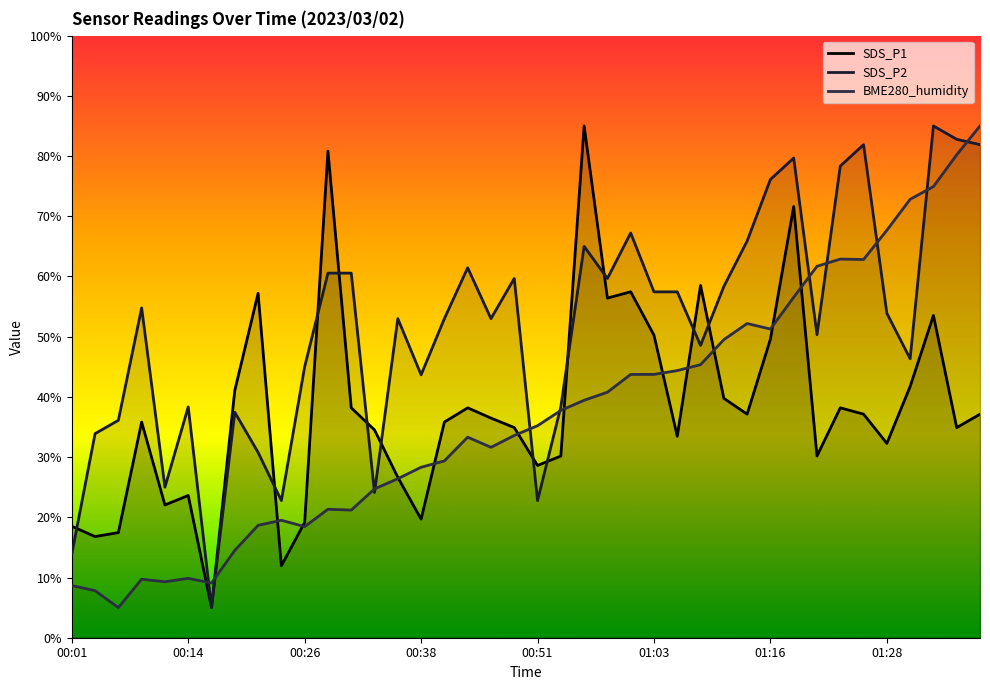

Count the number of categories in the chart.

40